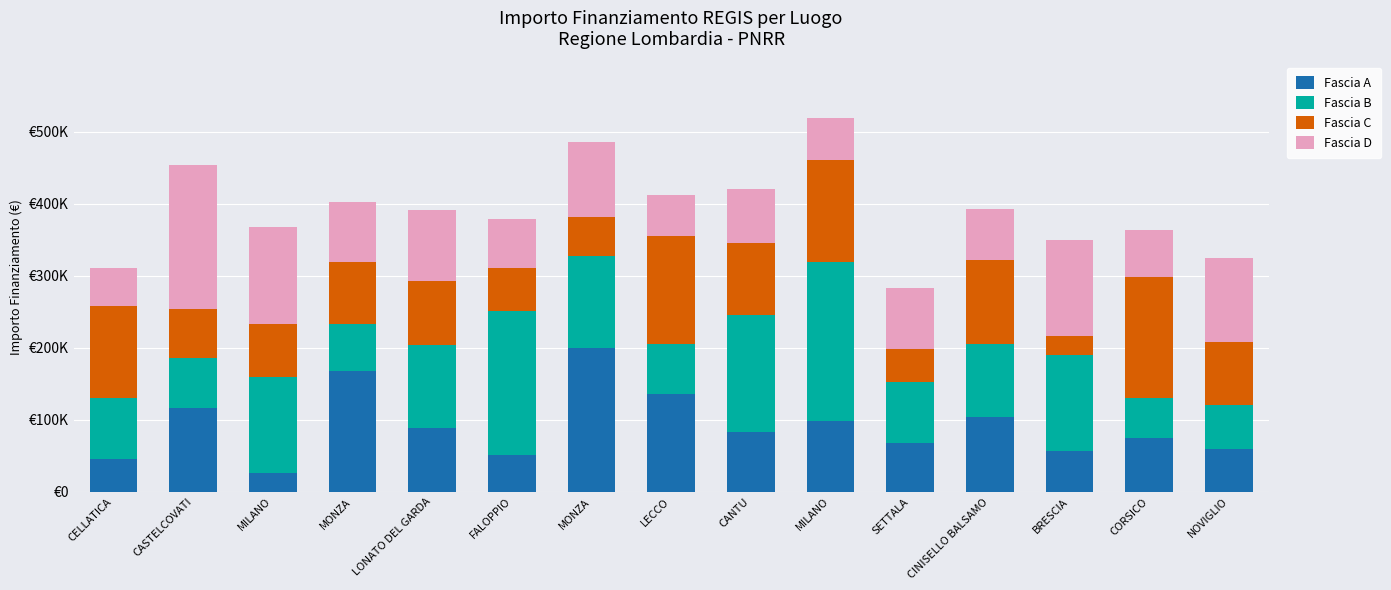

What are all the series names shown in the legend?

Fascia A, Fascia B, Fascia C, Fascia D